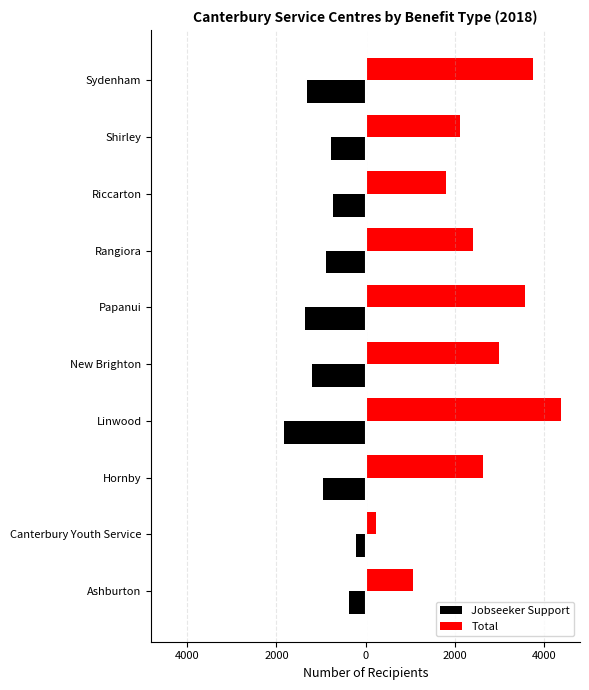

Which series has the largest range (max minus min)?

Total